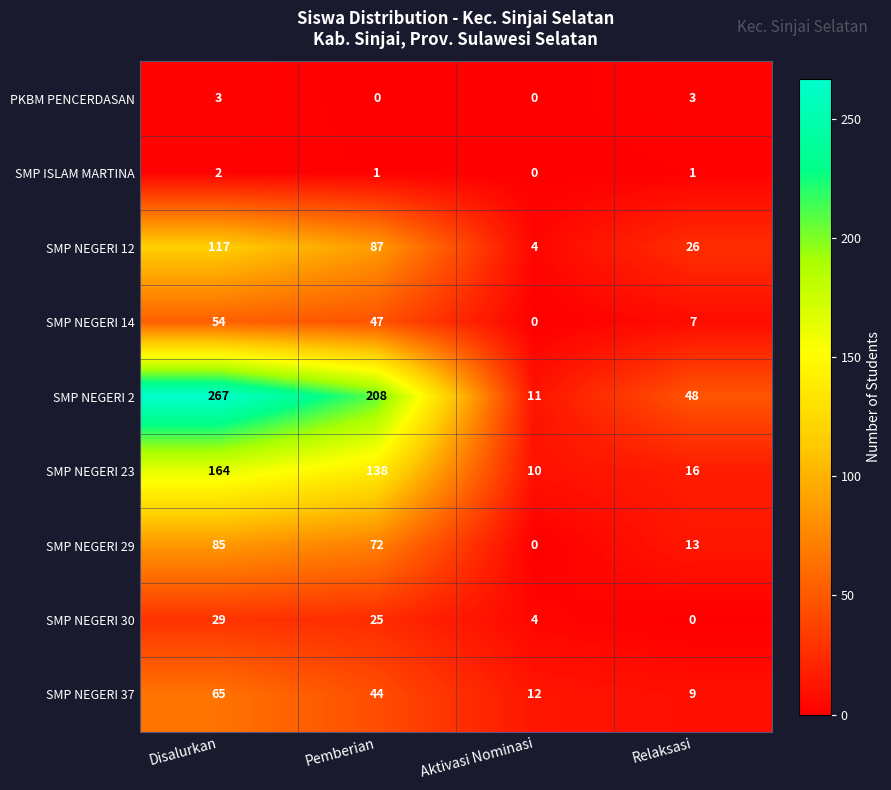

What is the sum of all SMP NEGERI 12 values?

234